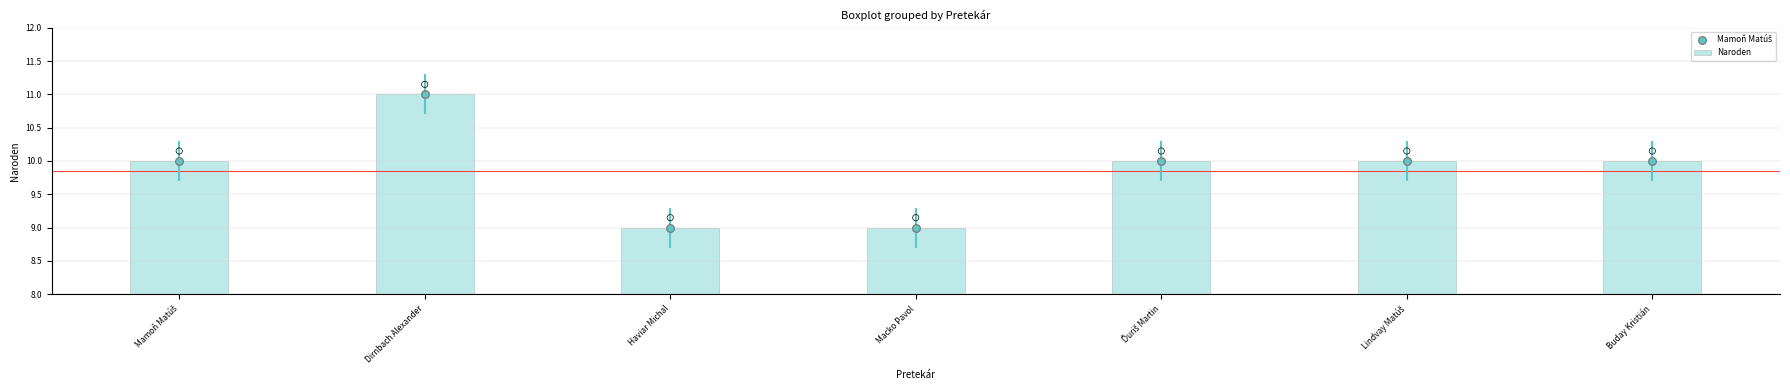

What is the ratio of the value at Lindvay Matúš to the value at Haviar Michal?

1.1